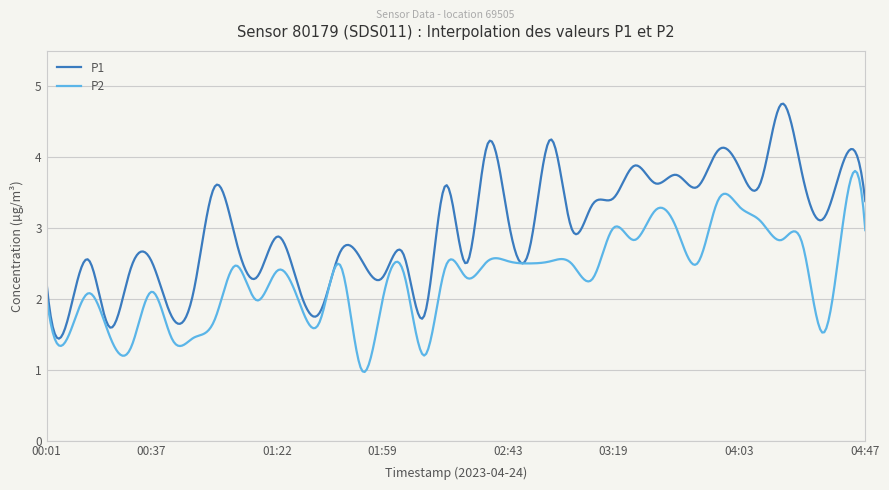

Which series has the largest total across all categories?

P1